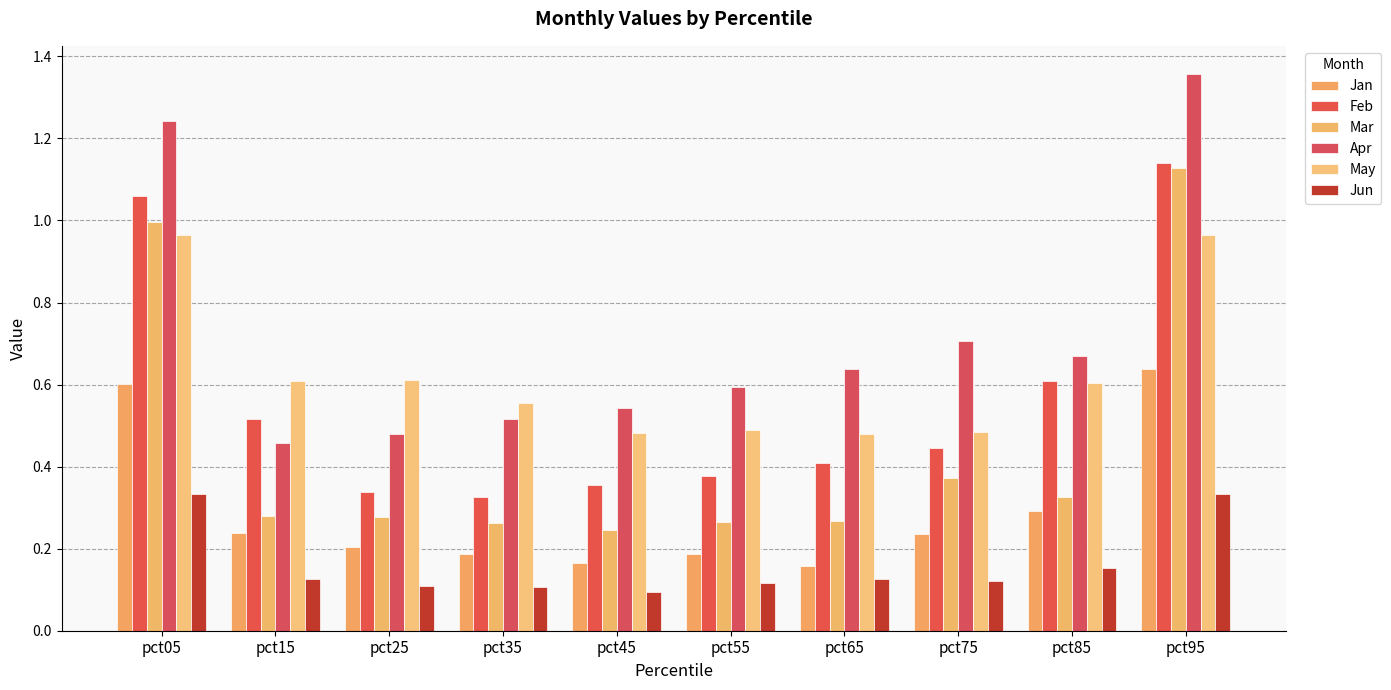

What is the difference between the maximum and second lowest values in the May series?

0.5